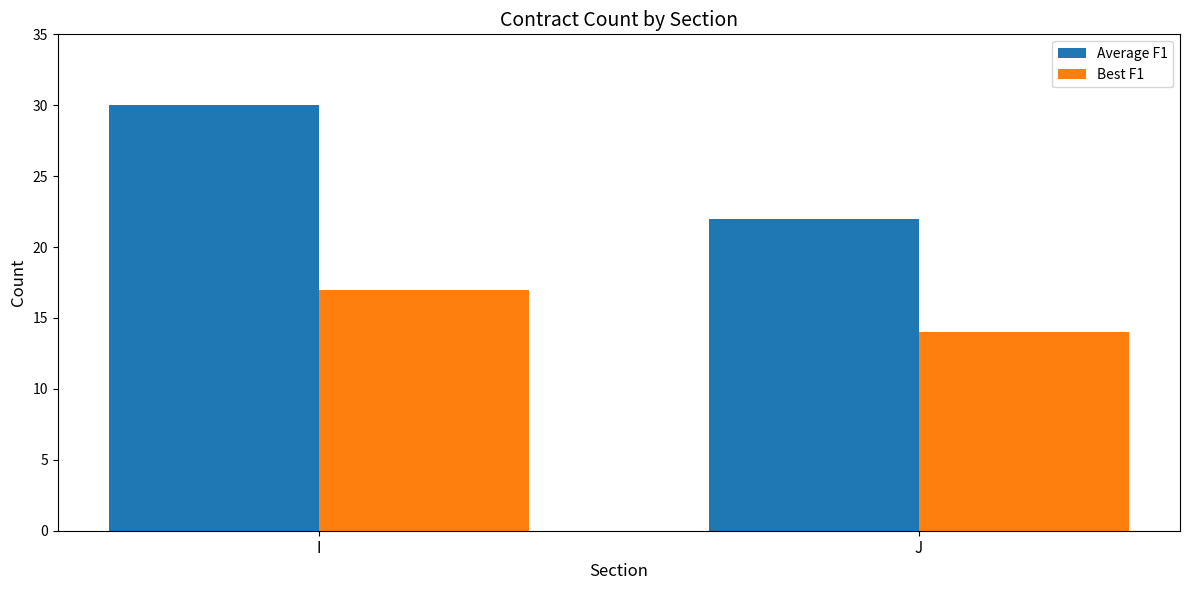

Count the Average F1 values in the range 22 to 30.

2